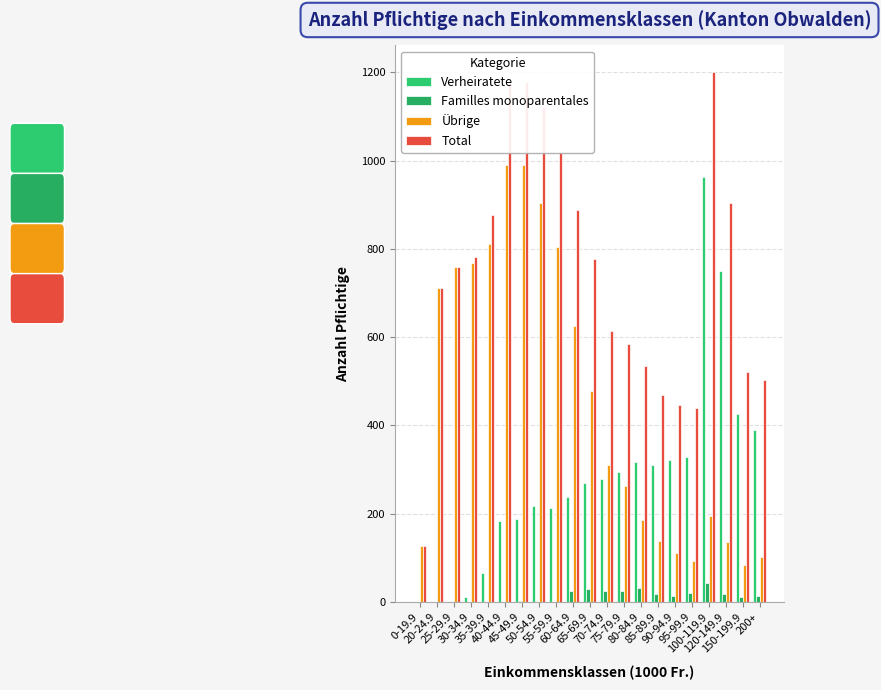

Is the value of Familles monoparentales at 55-59.9 greater than the value of Total at 50-54.9?

No